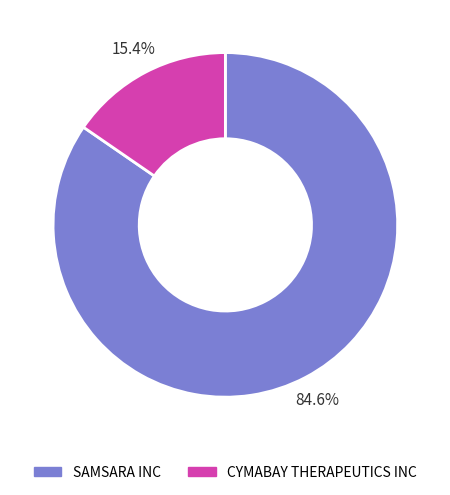

How much of the chart is everything except CYMABAY THERAPEUTICS INC?

84.6%